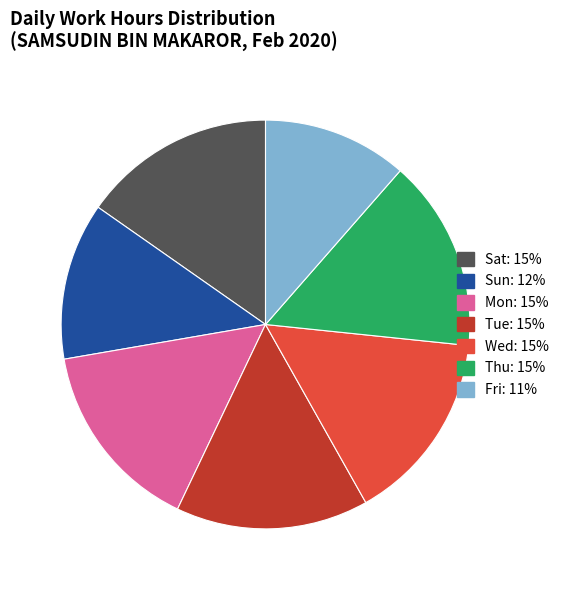

Does any single category account for the majority?

No